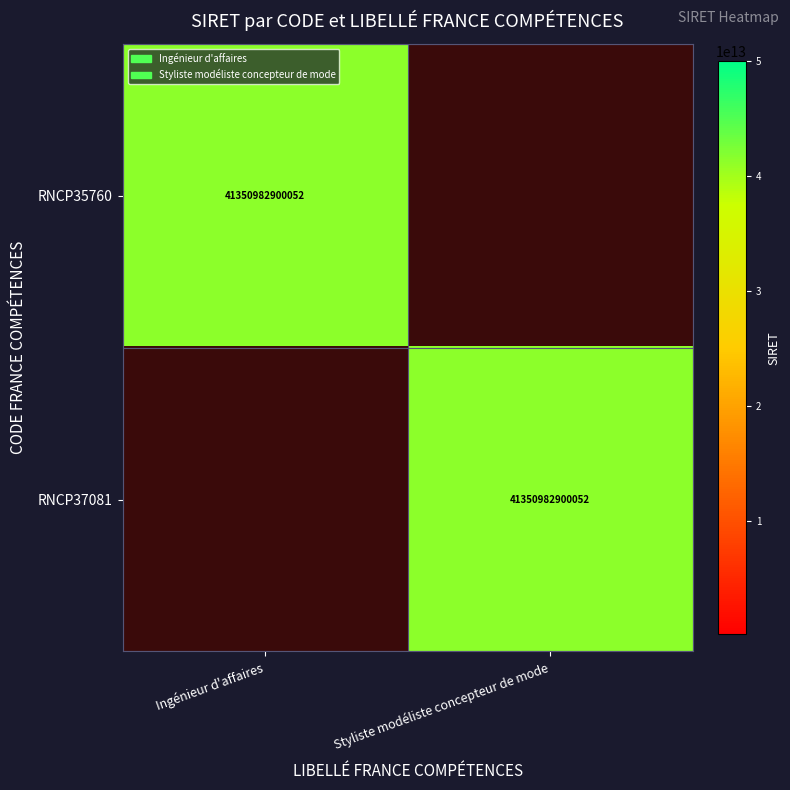

At which category is the sum across all series the highest?

Ingénieur d'affaires